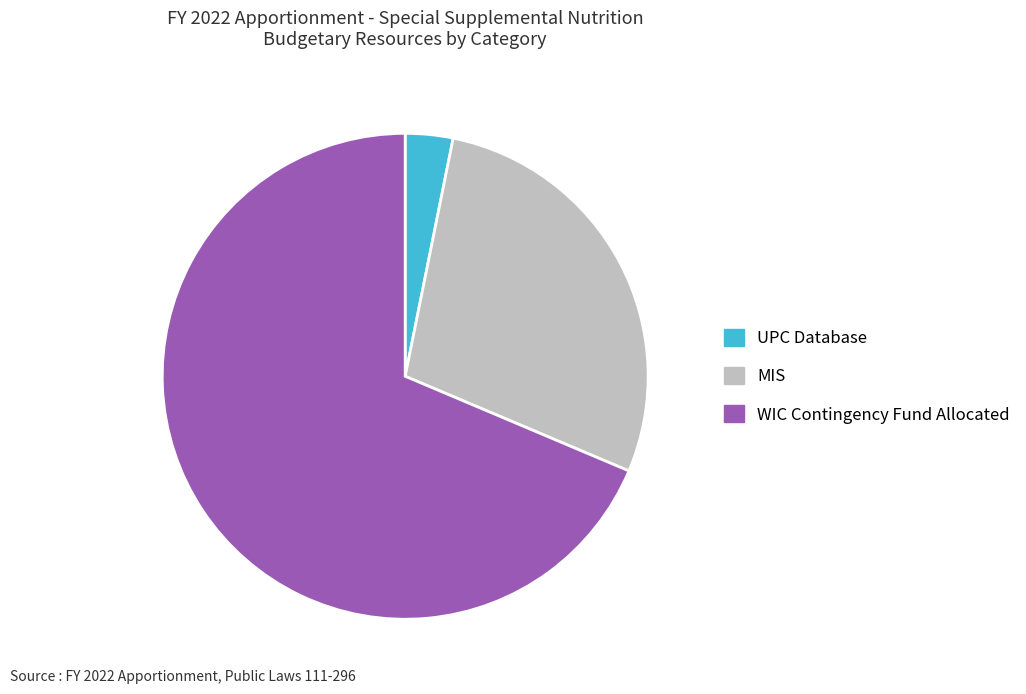

What is the ratio of the value at MIS to the value at UPC Database?

8.9